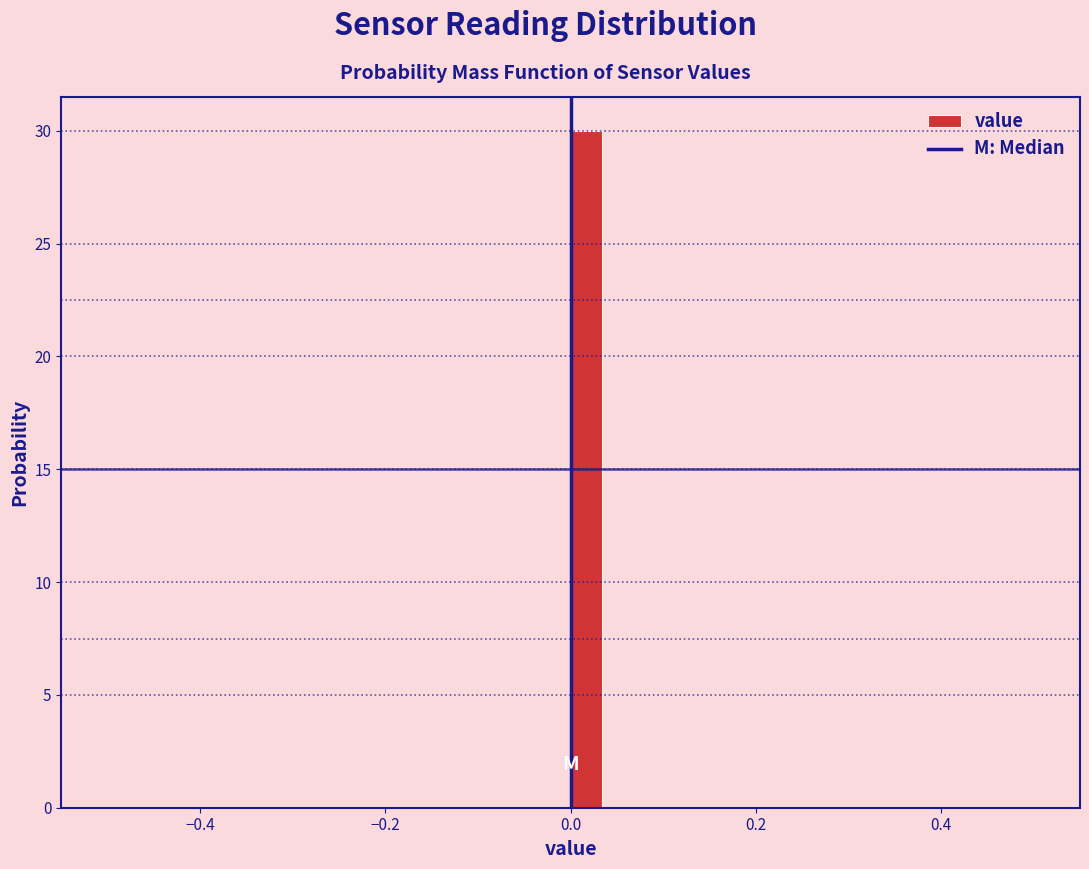

Around what value on the x-axis is the tallest bar? Give the approximate position of its centre, as read against the axis.

0.02